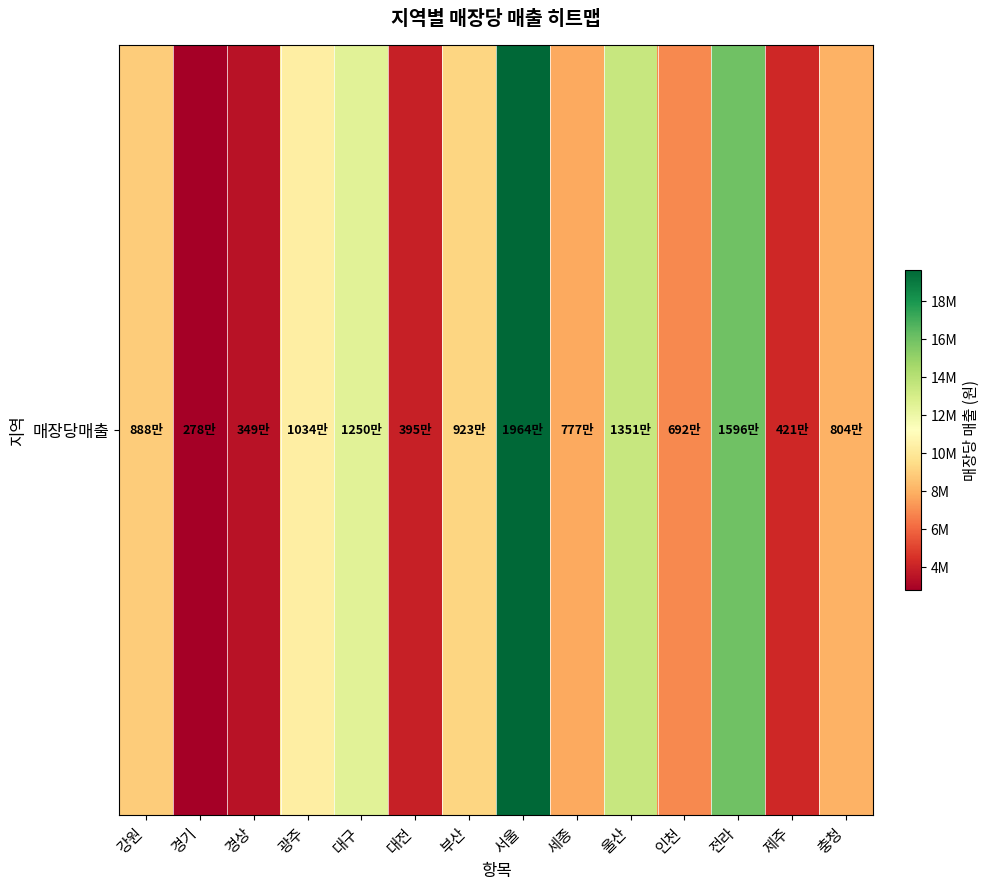

Reading left to right, extract all data points from this chart.

강원=8880000	경기=2776000	경상=3488333	광주=10343333	대구=12500000	대전=3948333	부산=9228000	서울=19640000	세종=7766667	울산=13513333	인천=6921667	전라=15960000	제주=4206667	충청=8045000